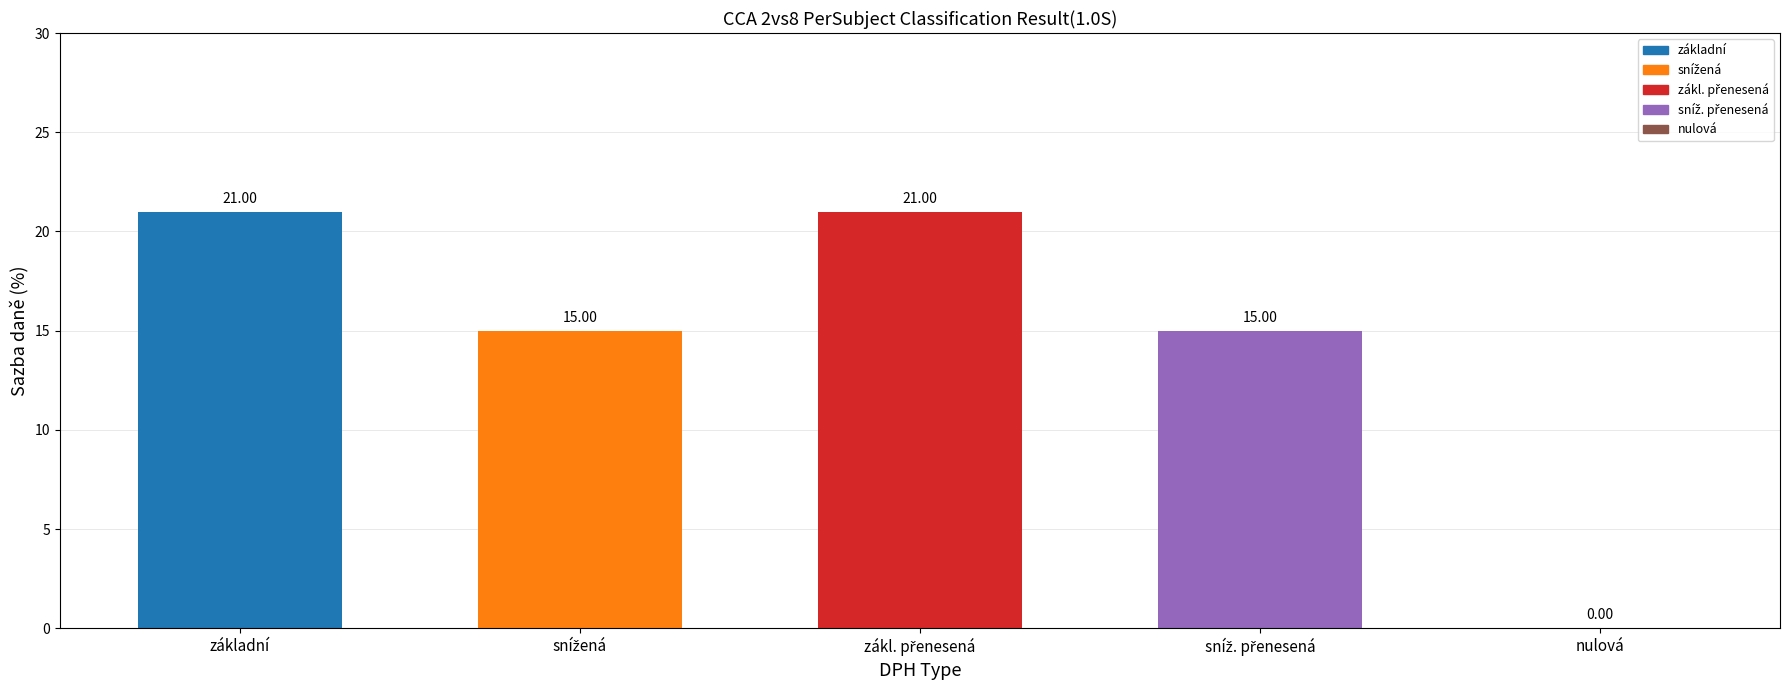

What is the sum of all values?

72